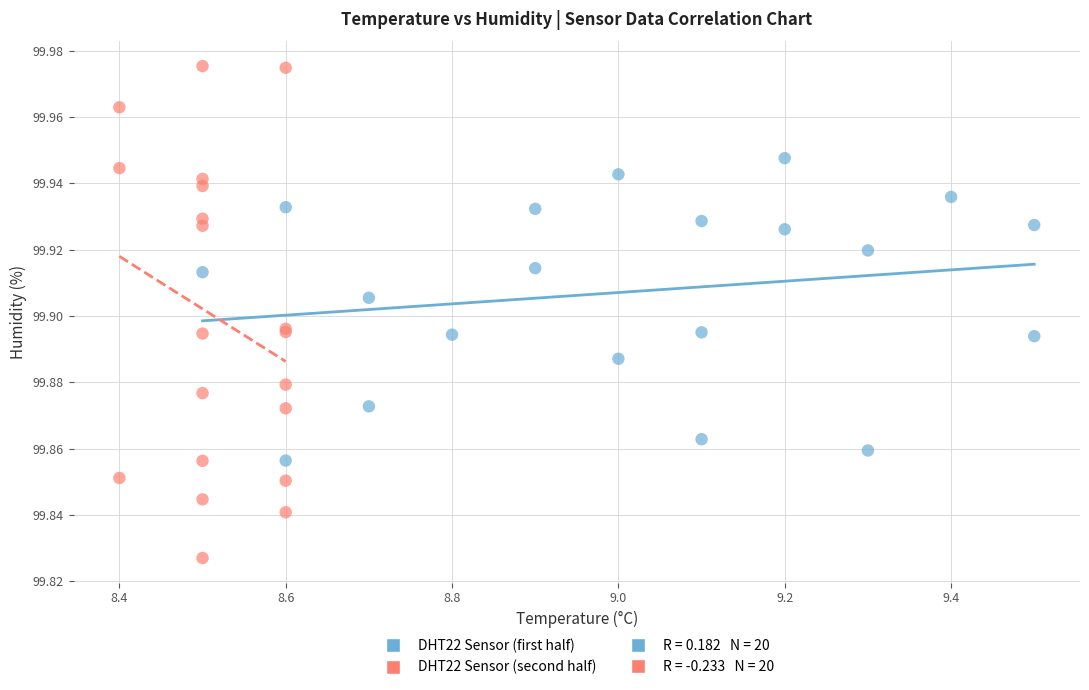

Which series reaches the minimum Y coordinate?

DHT22 Sensor (second half)